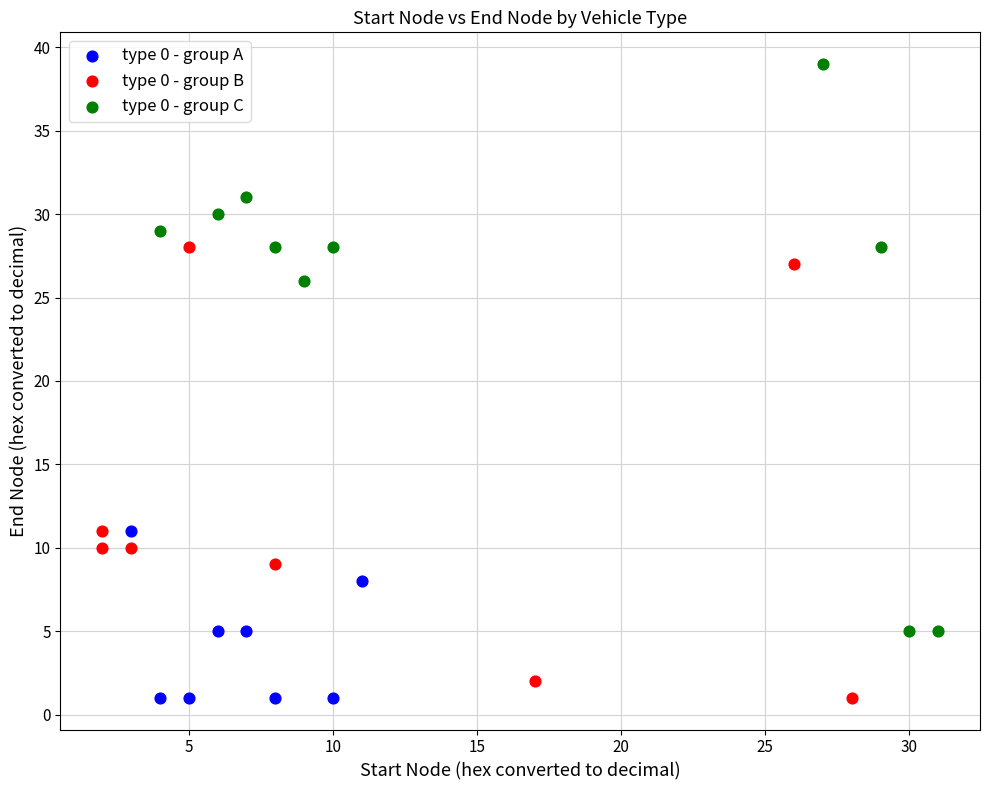

Which series reaches the maximum Y coordinate?

type 0 - group C